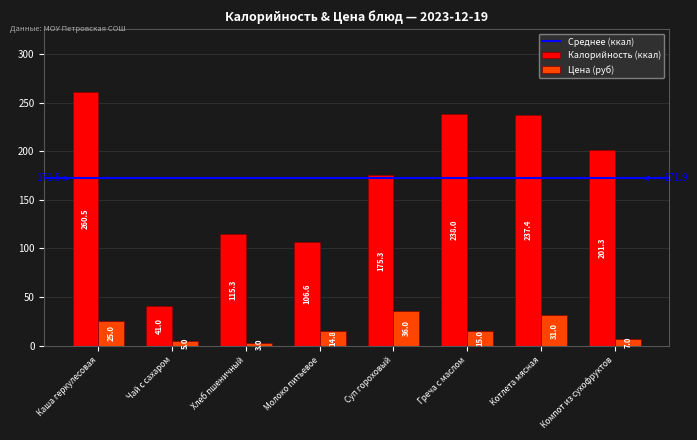

Reading left to right, what are all the values shown in this chart?

Калорийность (ккал): 260.5	41.0	115.3	106.6	175.3	238.0	237.4	201.3
Цена (руб): 25.0	5.0	3.0	14.8	36.0	15.0	31.0	7.0